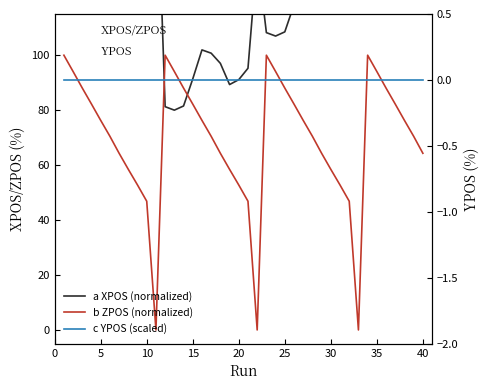

The c YPOS (scaled) series shows -0.0 at 30. True or false?

False